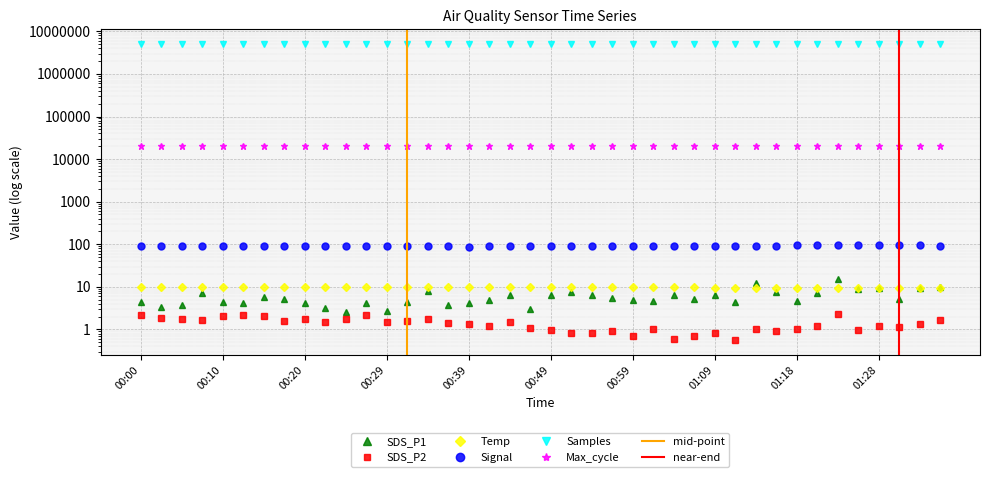

Which series has the largest total across all categories?

Samples